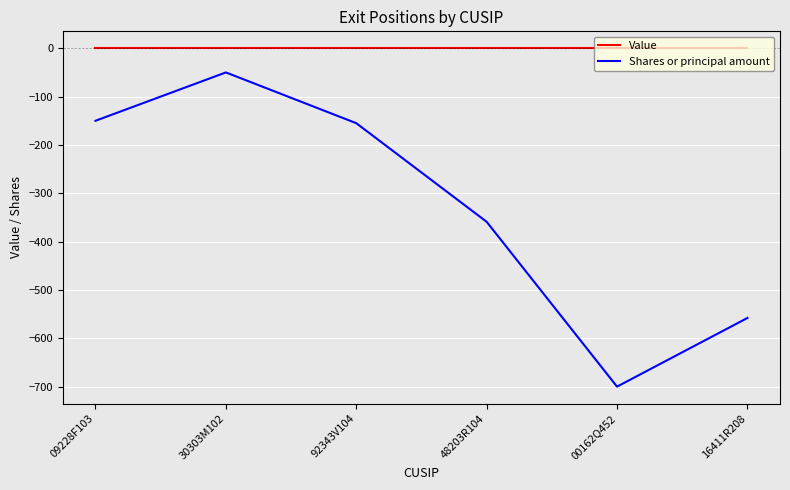

What is the average value of the Shares or principal amount series?

-329